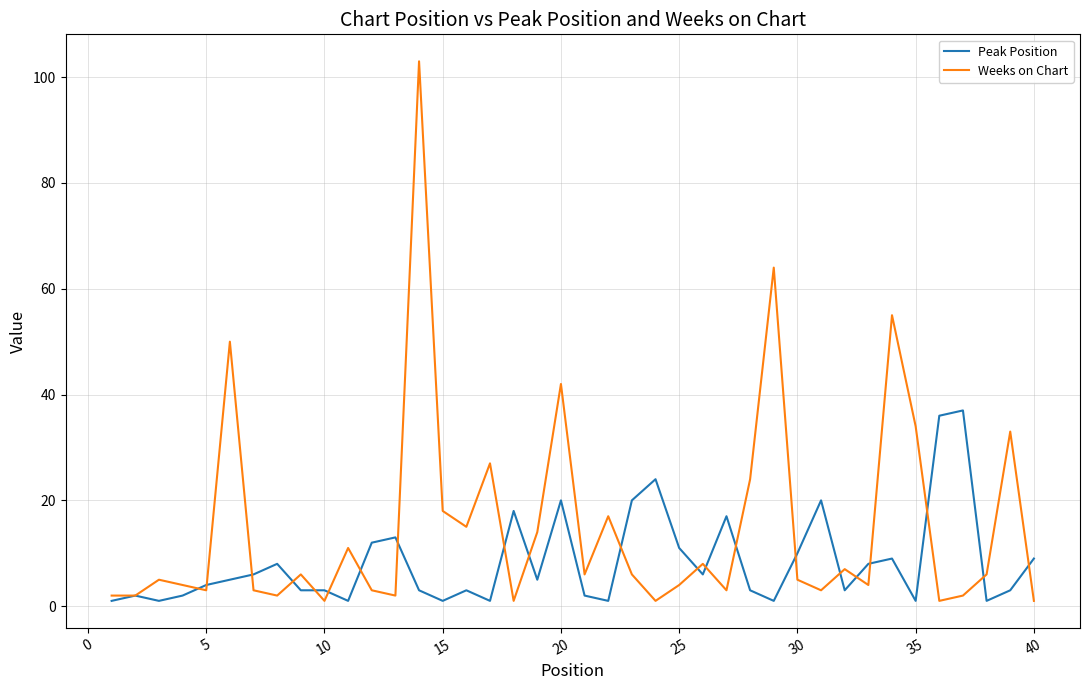

At how many categories does at least one series exceed 84?

1